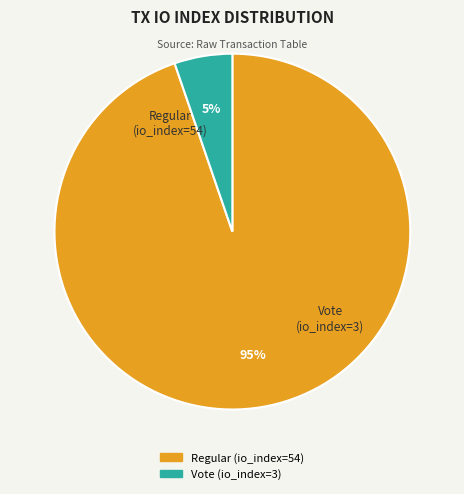

Rank the categories by value from highest to lowest.

Regular (io_index=54), Vote (io_index=3)